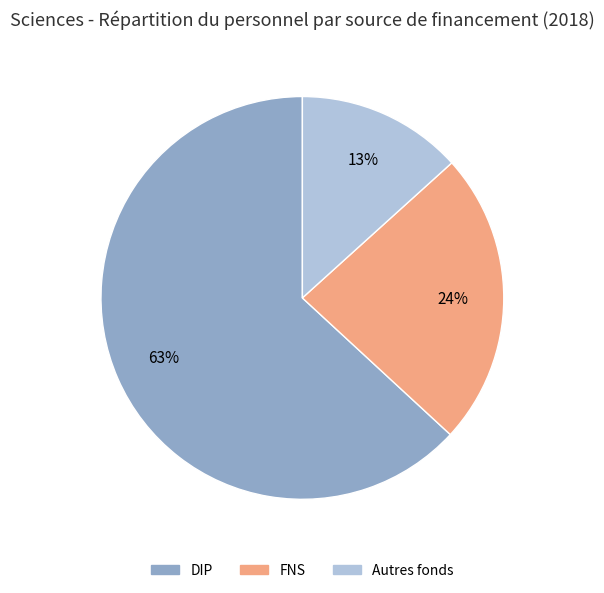

Between FNS and Autres fonds, which is larger?

FNS